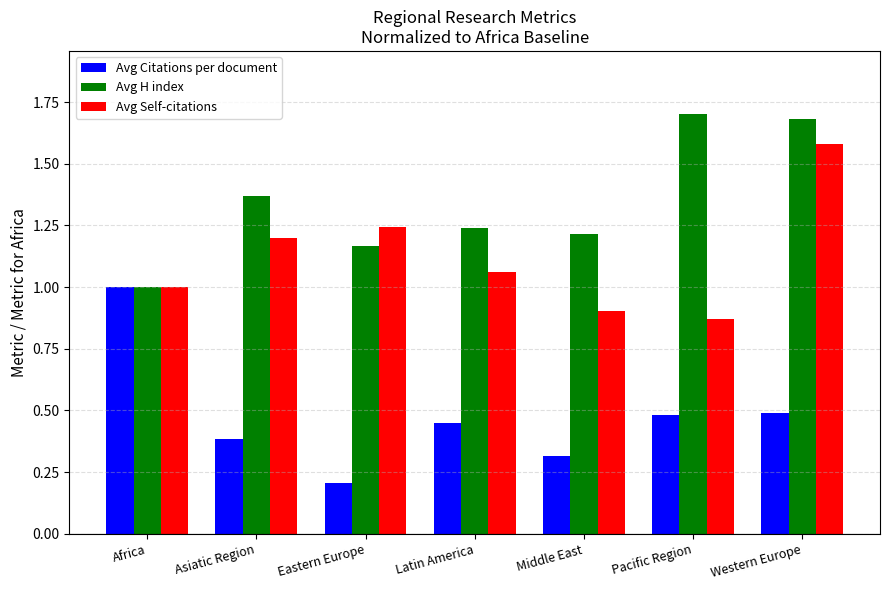

Rank the series at Pacific Region from lowest to highest value.

Avg Citations per document, Avg Self-citations, Avg H index